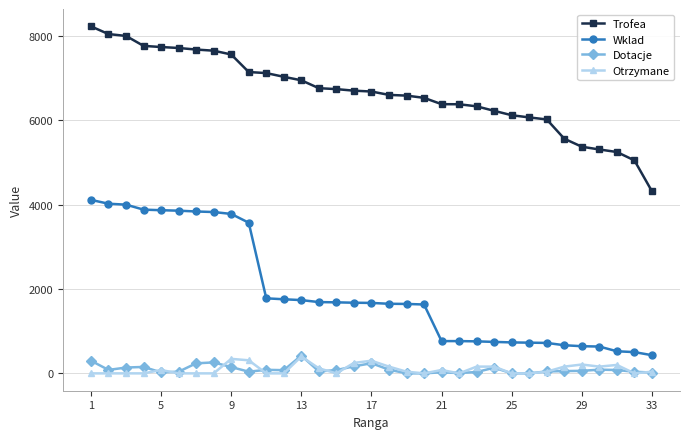

What is the highest value of the Trofea series?

8227